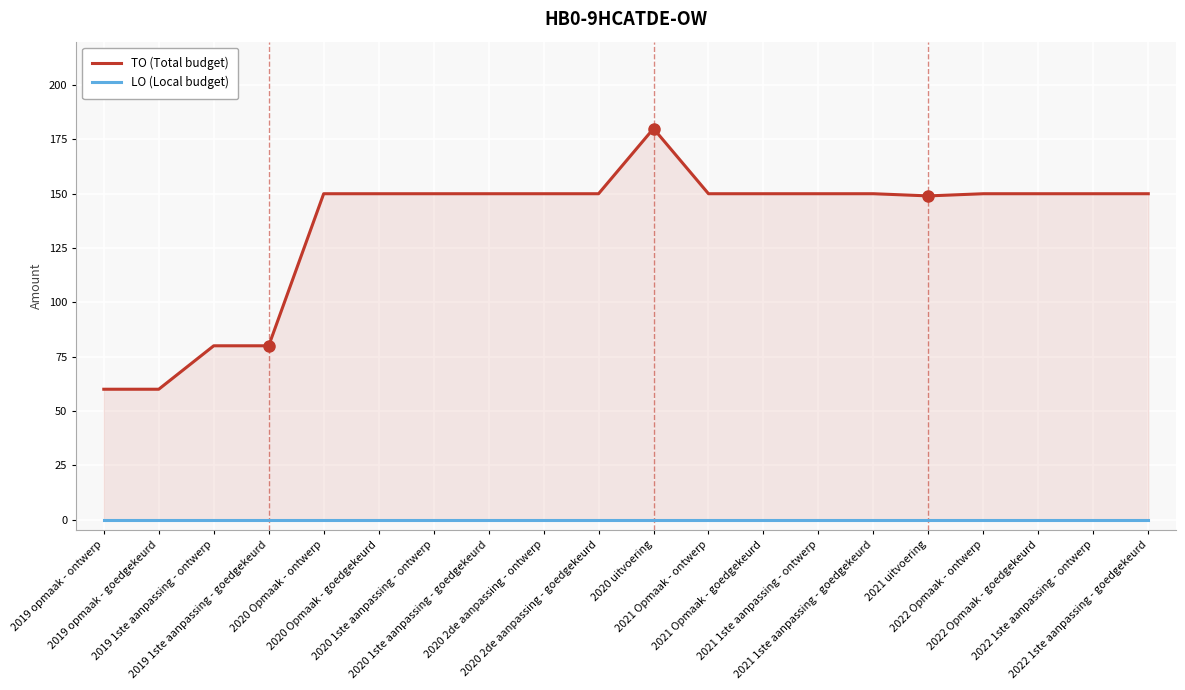

What is the value of the TO (Total budget) point at the 19th from the left?

150